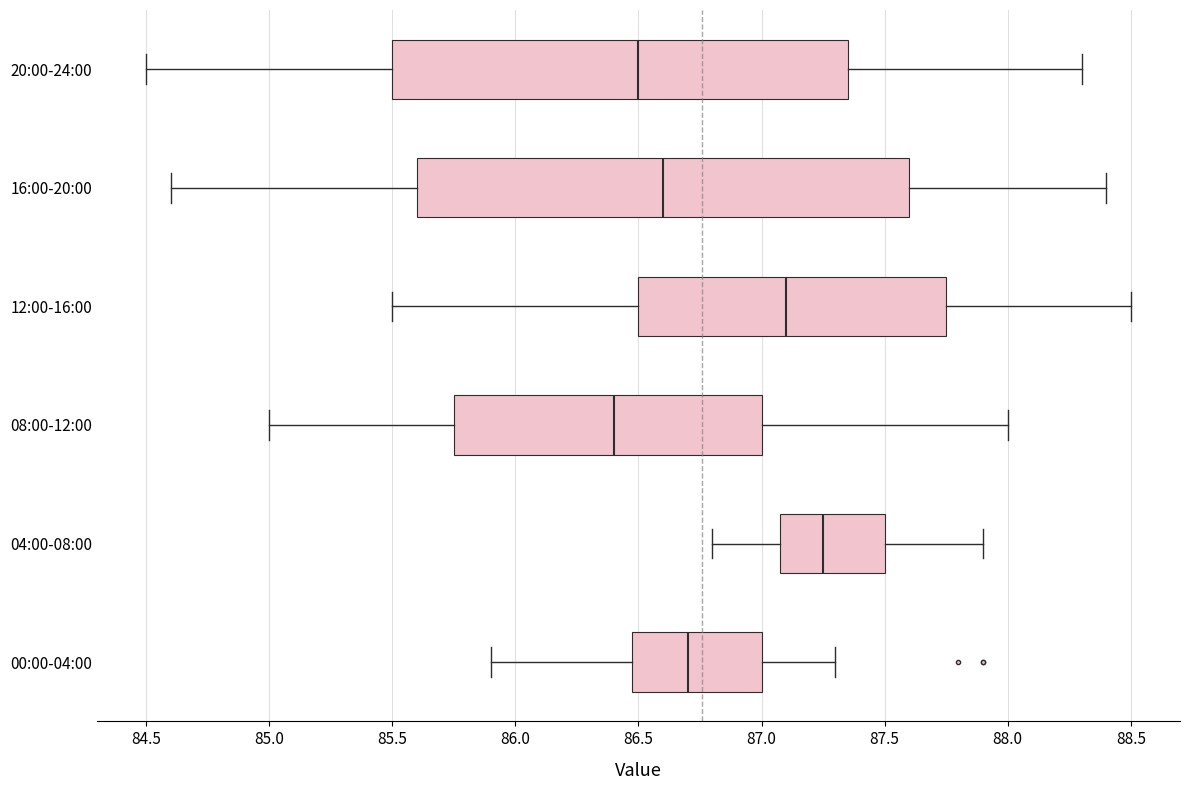

Reading bottom to top, transcribe this box plot: for each box, give where its median line is, the range the box spans, and where its two whiskers end, as read against the x-axis. The values are not printed on the chart, so give them approximately, as read against the axis.

00:00-04:00: median 86.70, box 86.50 to 87.00, whiskers 85.90 to 87.30
04:00-08:00: median 87.25, box 87.10 to 87.50, whiskers 86.80 to 87.90
08:00-12:00: median 86.40, box 85.75 to 87.00, whiskers 85.00 to 88.00
12:00-16:00: median 87.10, box 86.50 to 87.75, whiskers 85.50 to 88.50
16:00-20:00: median 86.60, box 85.60 to 87.60, whiskers 84.60 to 88.40
20:00-24:00: median 86.50, box 85.50 to 87.35, whiskers 84.50 to 88.30